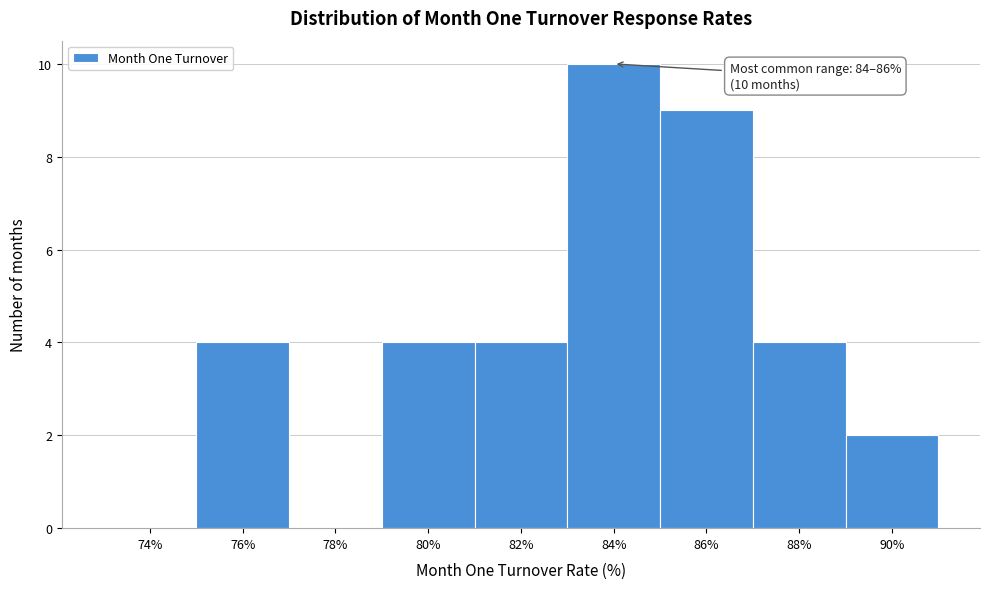

Reading left to right, extract all data points from this chart.

74%=0	76%=4	78%=0	80%=4	82%=4	84%=10	86%=9	88%=4	90%=2